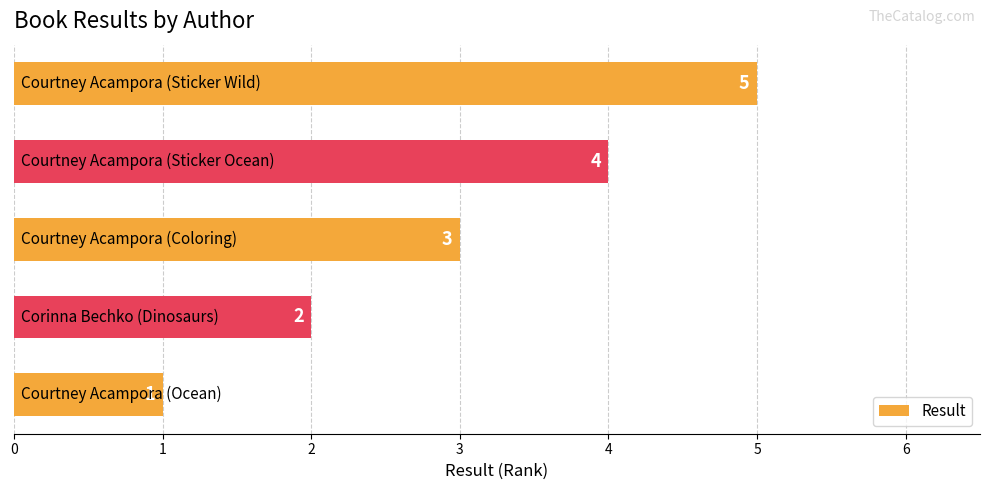

Does the chart contain stacked bars?

No